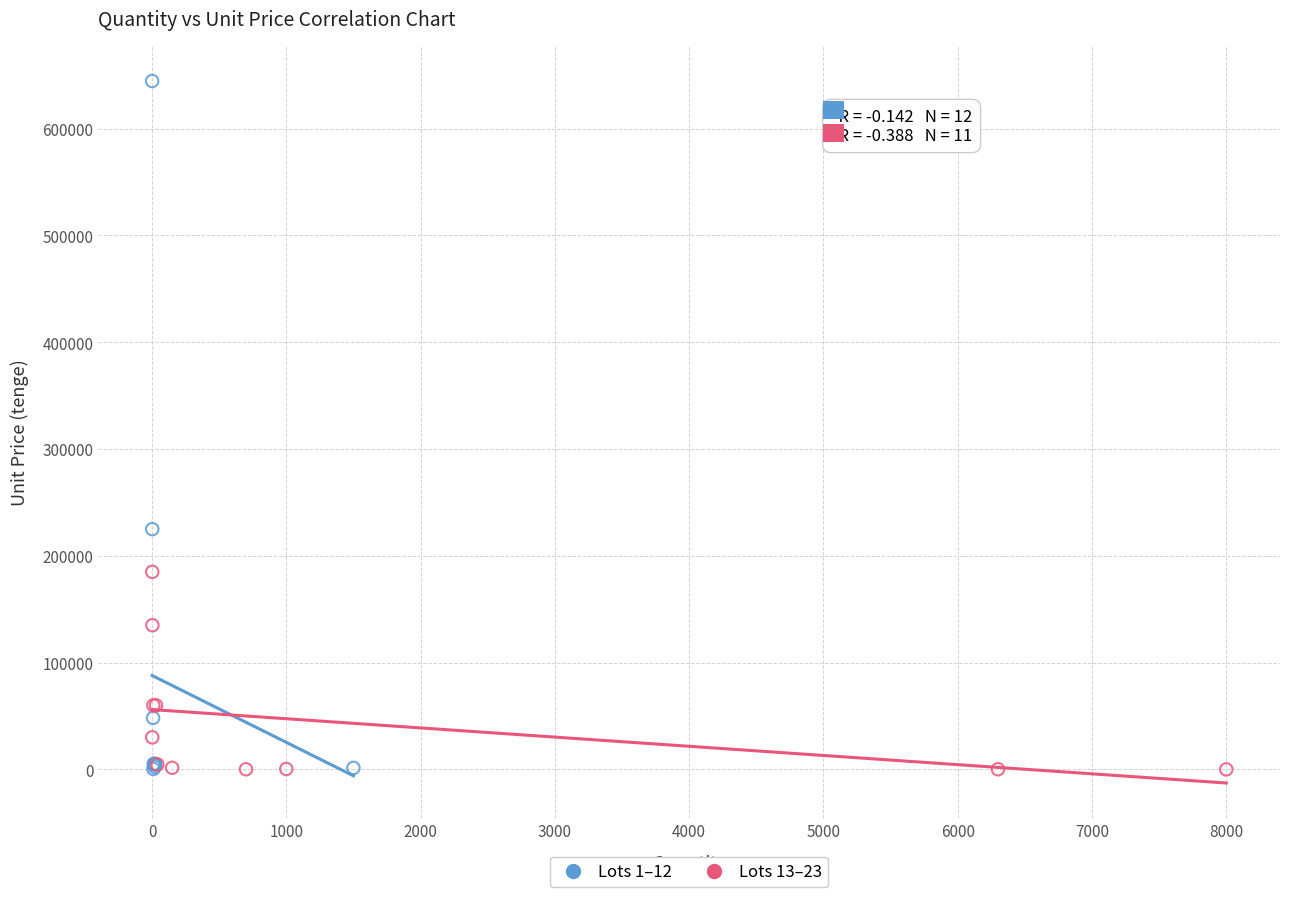

Which series contains the highest Y value?

Lots 1–12